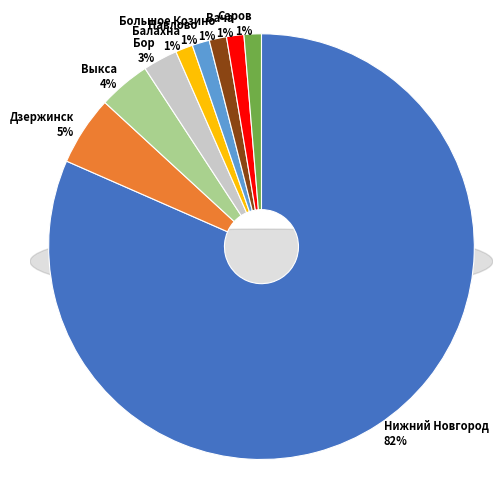

Is it true that Саров is 11% of the pie?

False